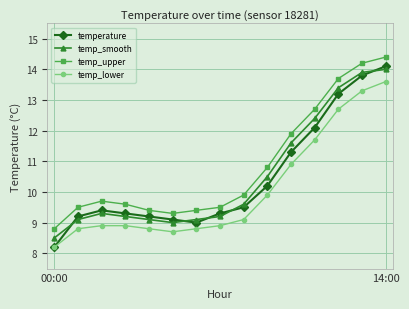

Which series has the widest spread of values?

temperature